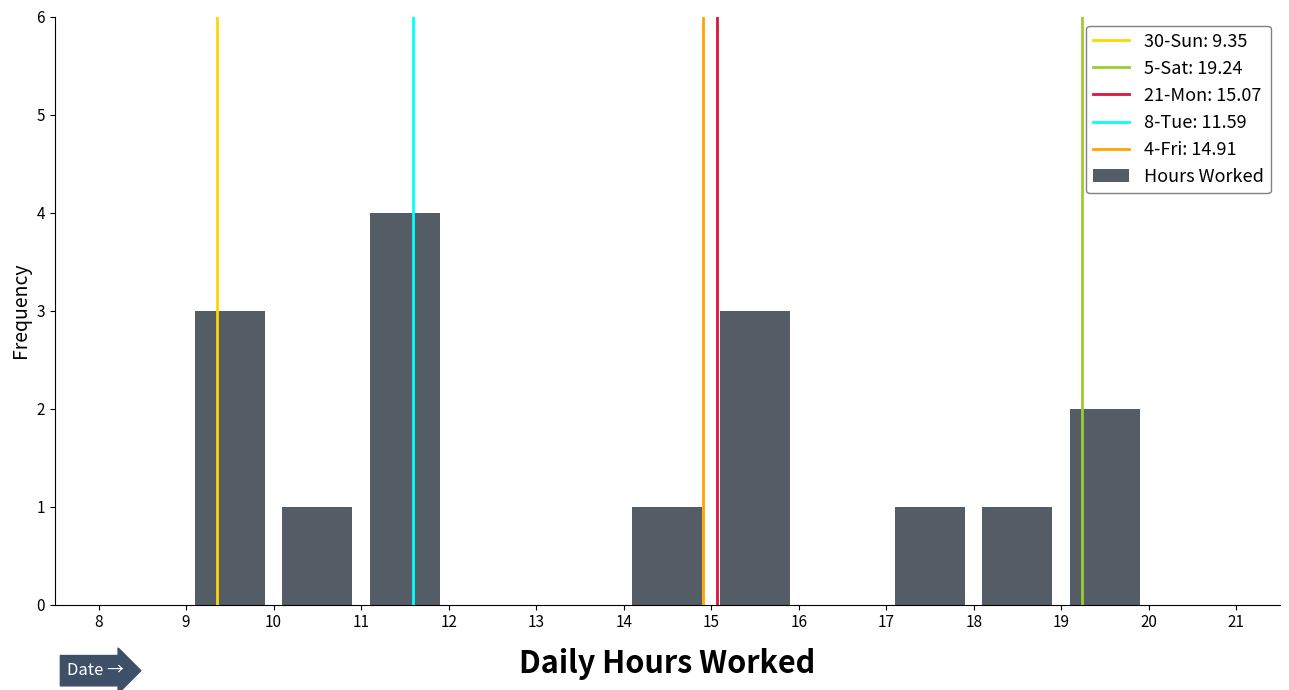

What is the maximum value shown in the chart?

4